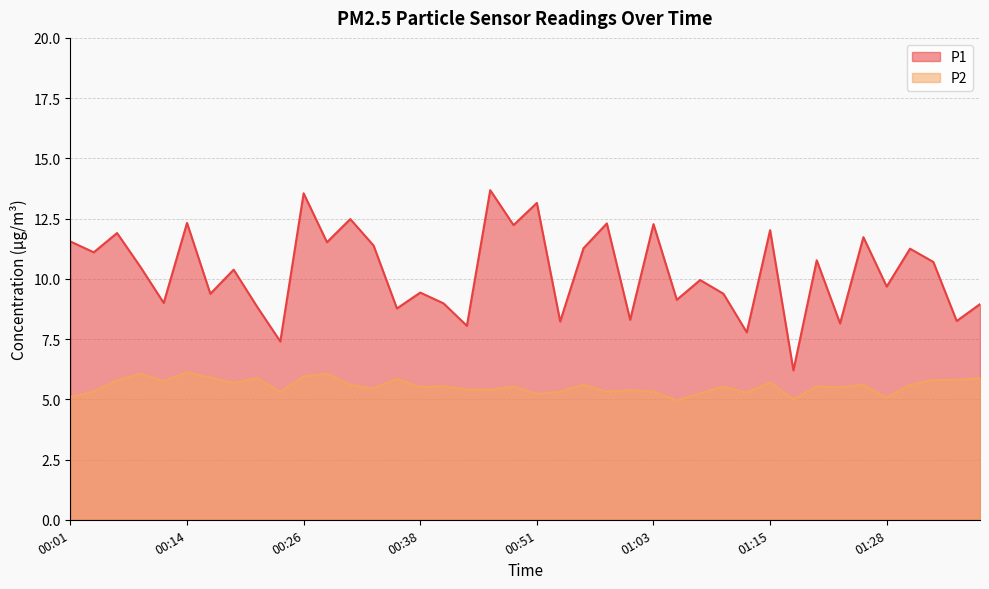

True or false: P2 has more than 1 interior local peaks.

True